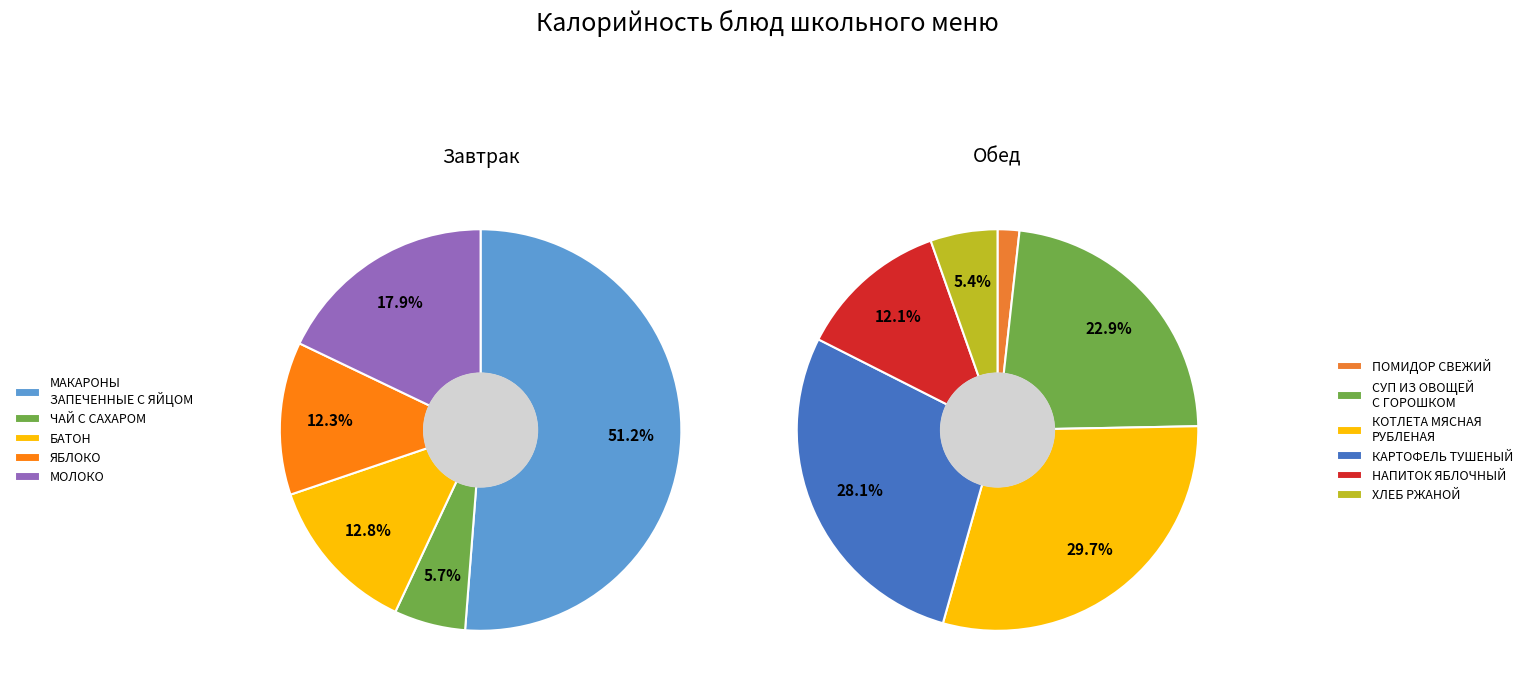

Which has a higher value, КОТЛЕТА МЯСНАЯ РУБЛЕНАЯ or НАПИТОК ЯБЛОЧНЫЙ?

КОТЛЕТА МЯСНАЯ РУБЛЕНАЯ